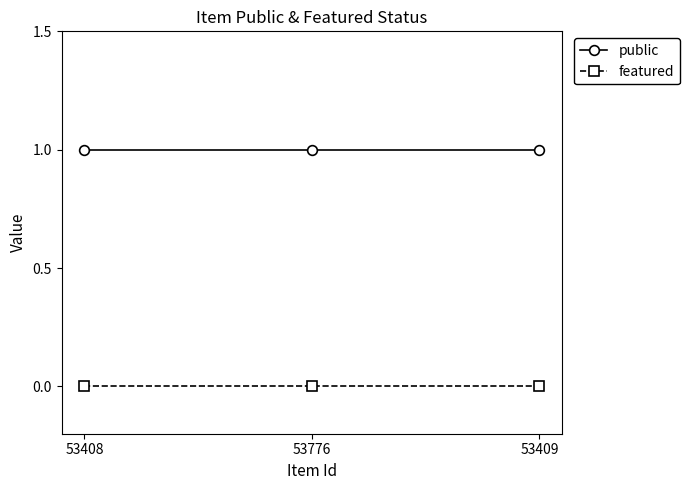

True or false: featured has a value of 0 at 53776.

True